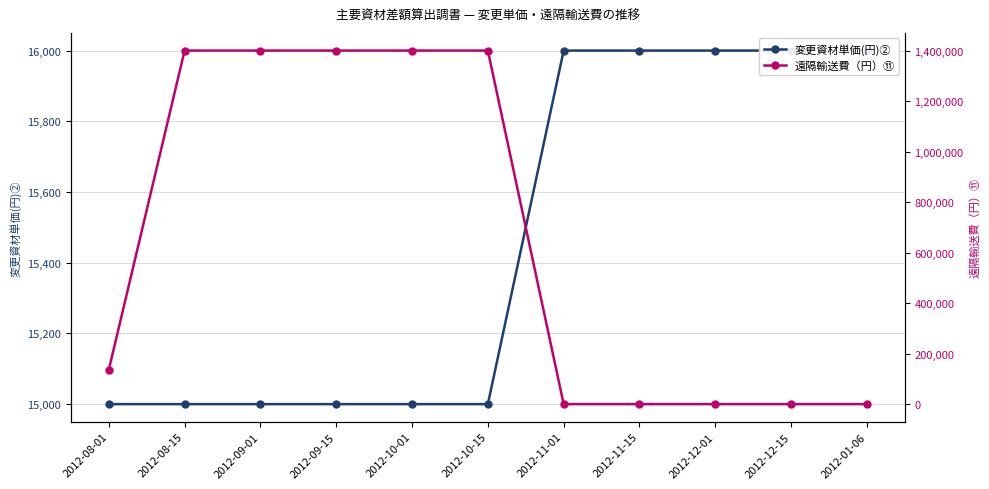

Which label corresponds to the largest value in the chart?

2012-08-15